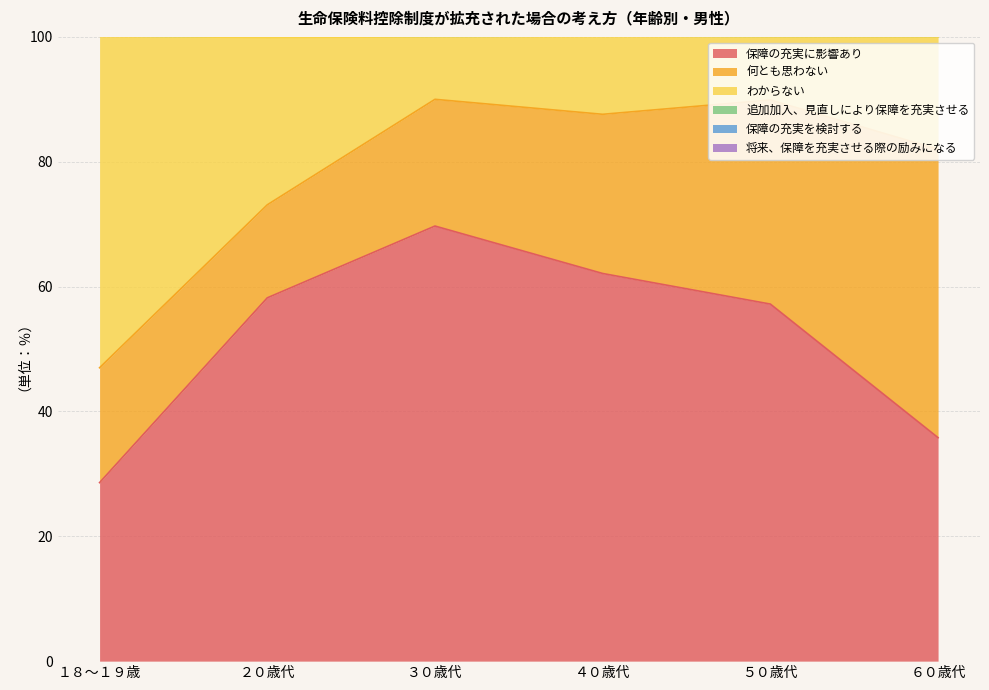

The 保障の充実に影響あり series shows 92.6 at ５０歳代. True or false?

False